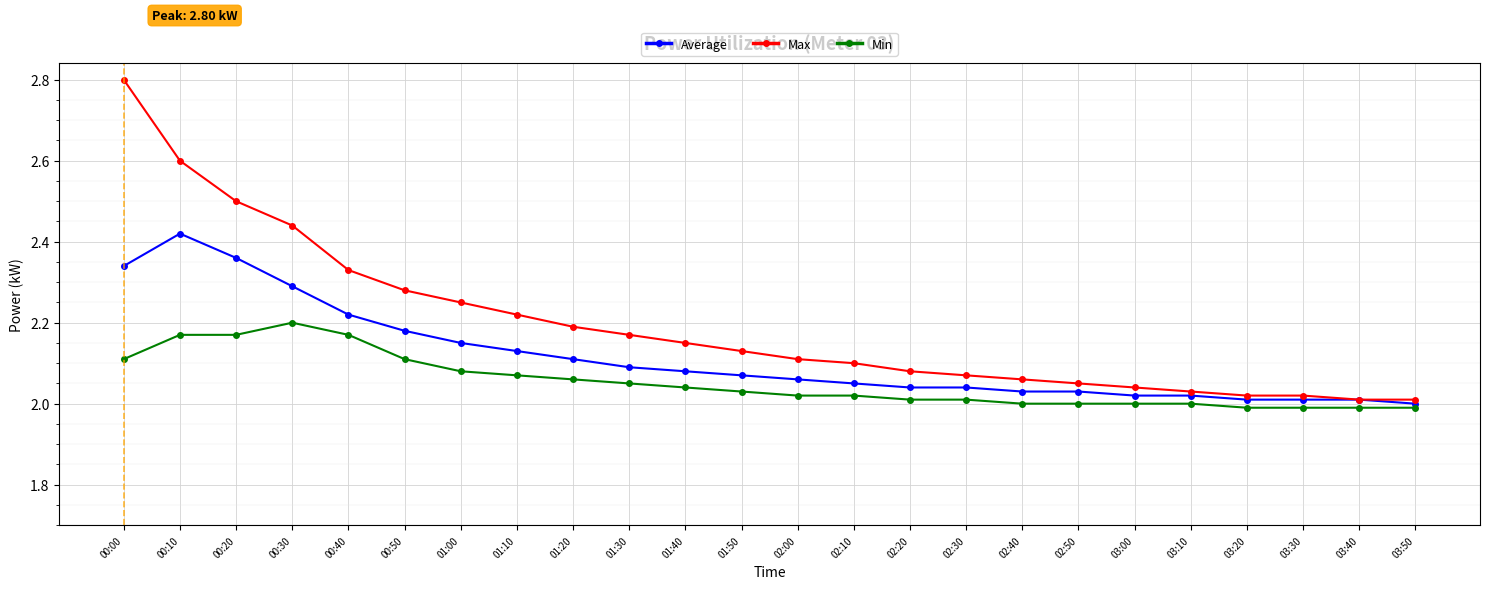

True or false: Min and Average intersect in this chart.

False